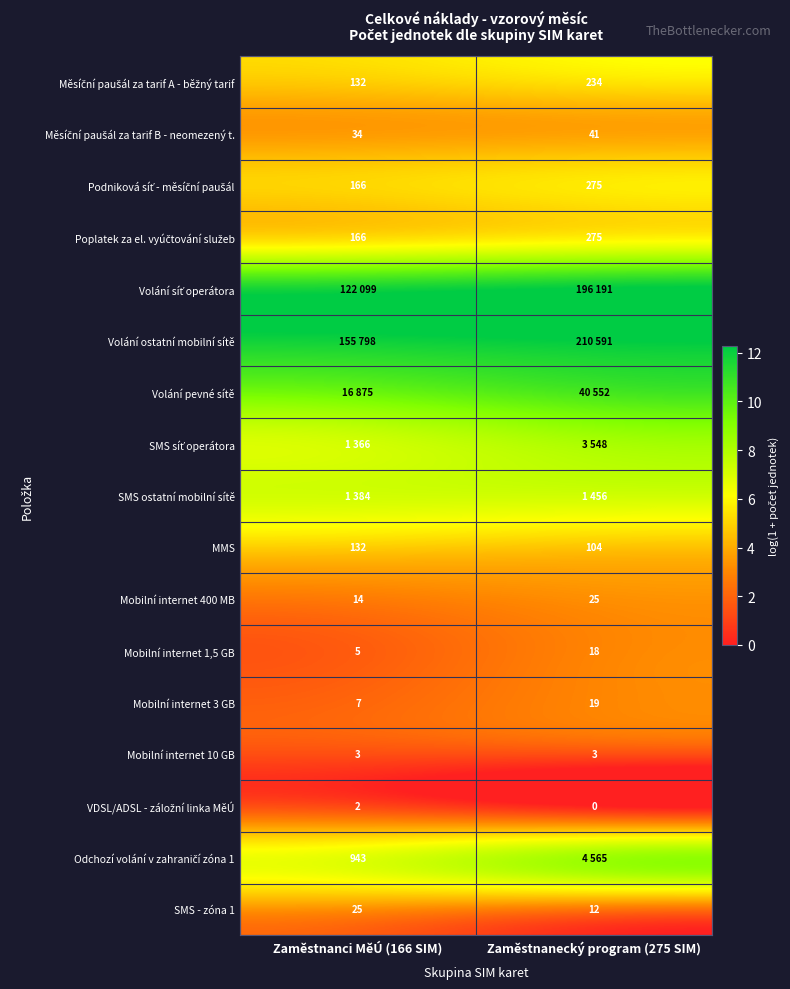

What is the total value across all series at Zaměstnanci MěÚ (166 SIM)?

90.6